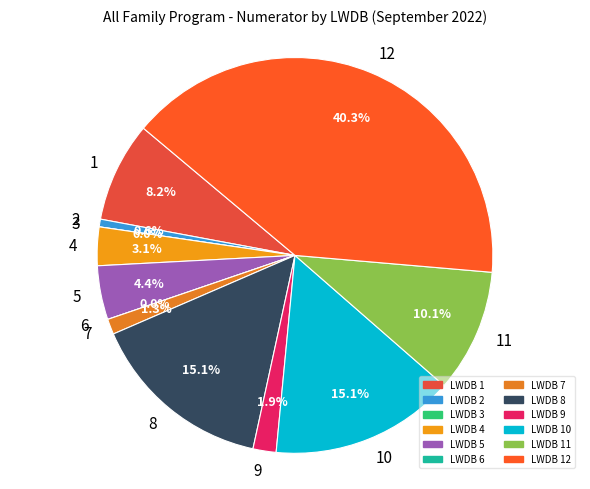

True or false: 2 accounts for 1% of the total.

True